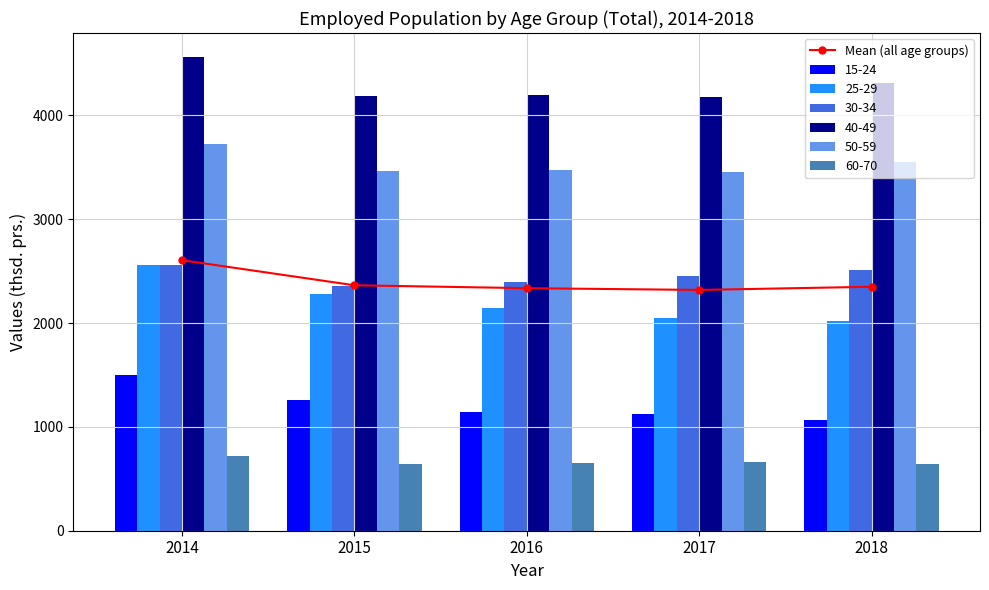

What is the difference between the maximum and minimum values?

286.5